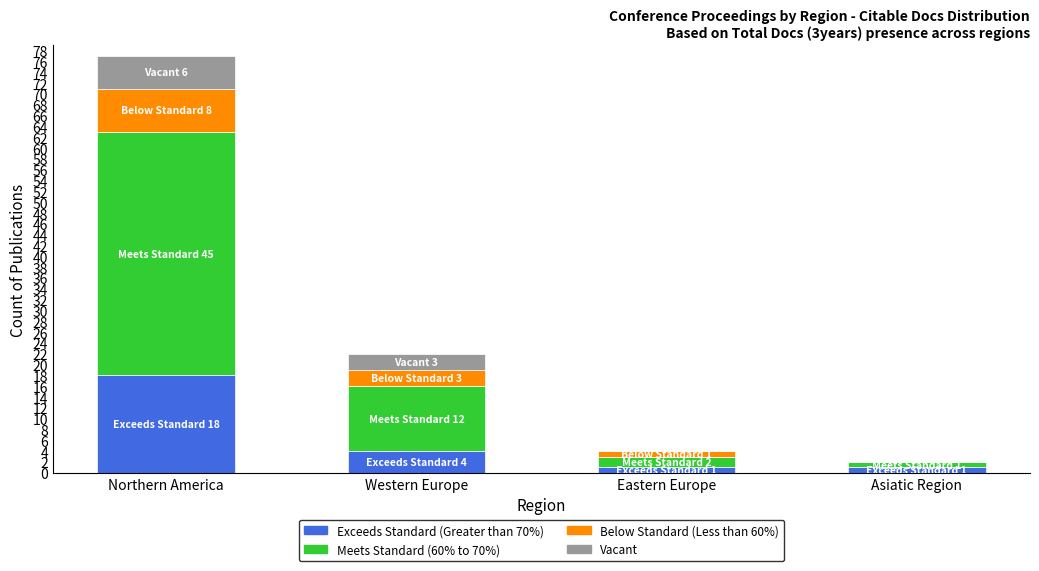

What is the total value across all series at Western Europe?

22